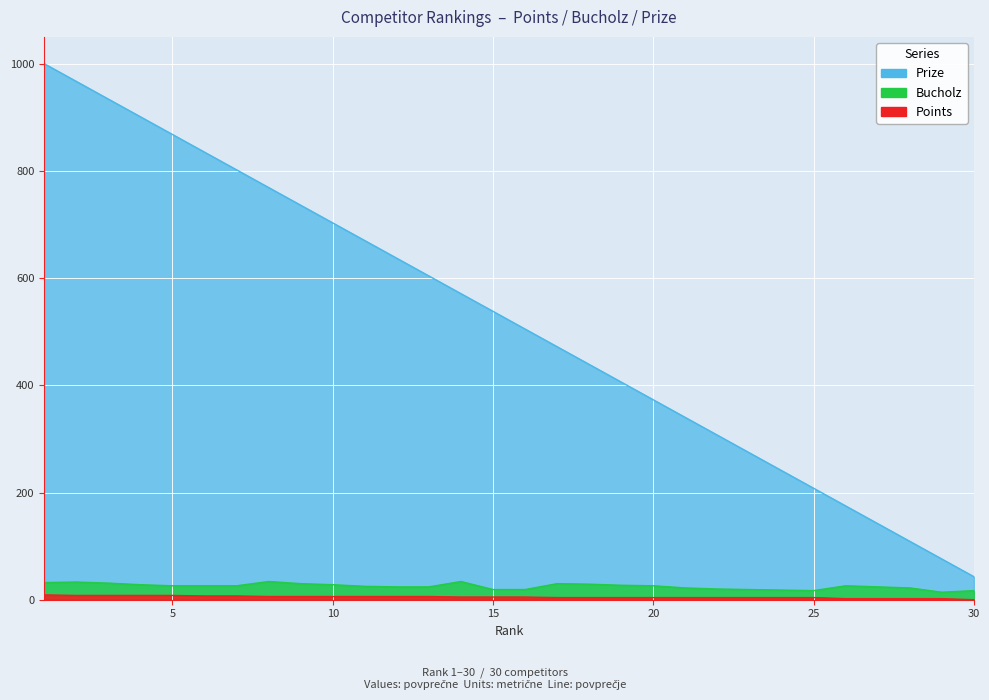

How many values in the Points series are below 5?

14